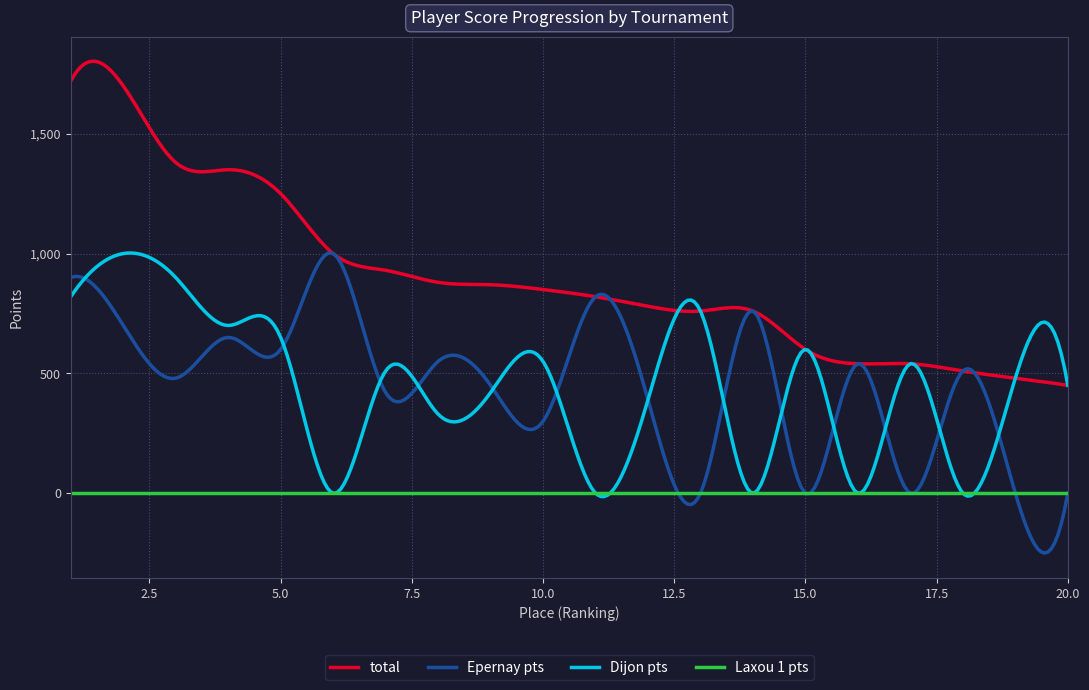

What is the sum of all total values?

270536.4